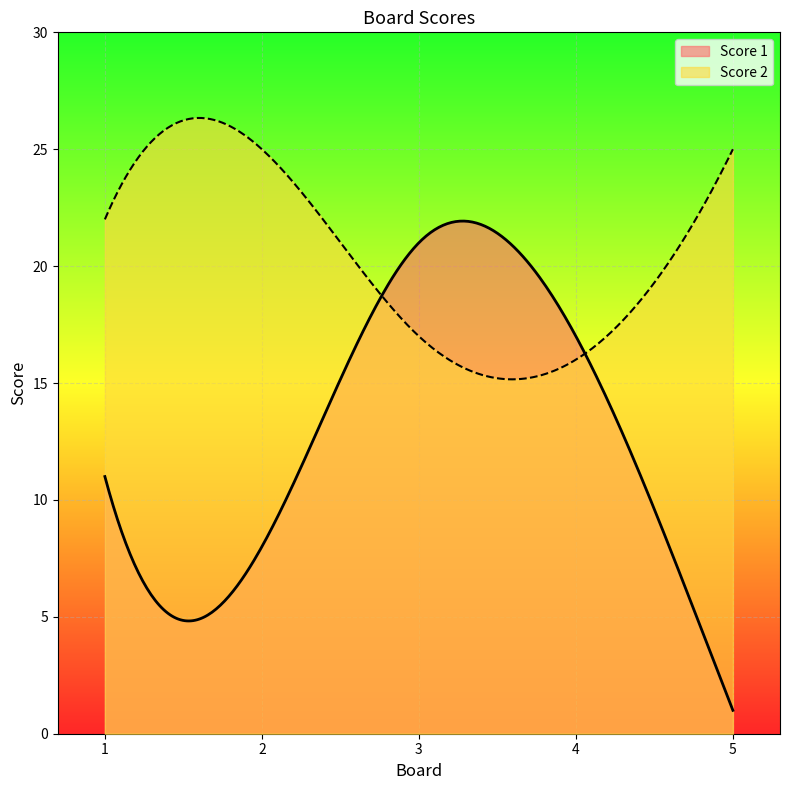

The Score 1 series shows 36 at 2. True or false?

False